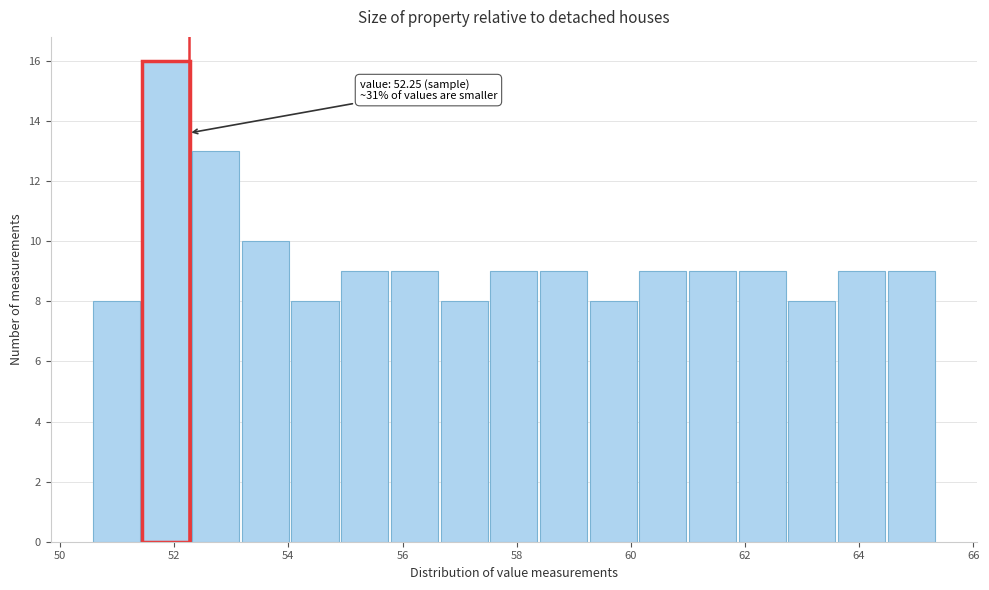

Which range on the x-axis has the tallest bar?

51.4 to 52.2